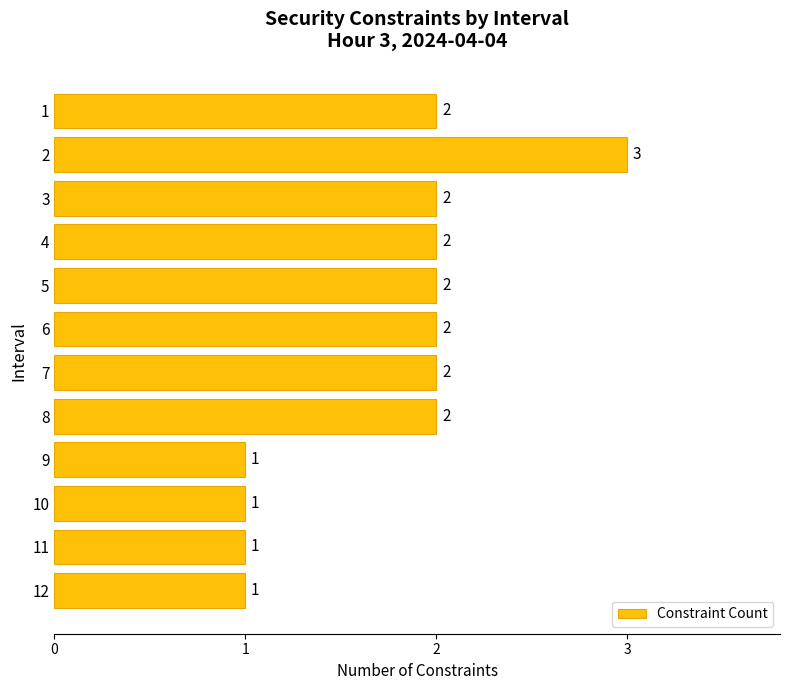

How many values are between 1 and 2?

11